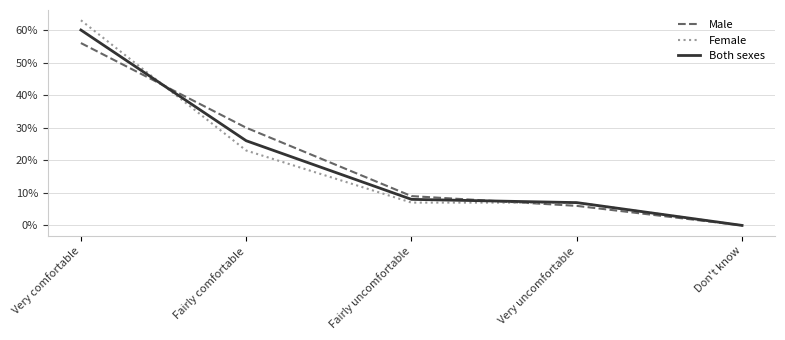

Which series has the largest range (max minus min)?

Female